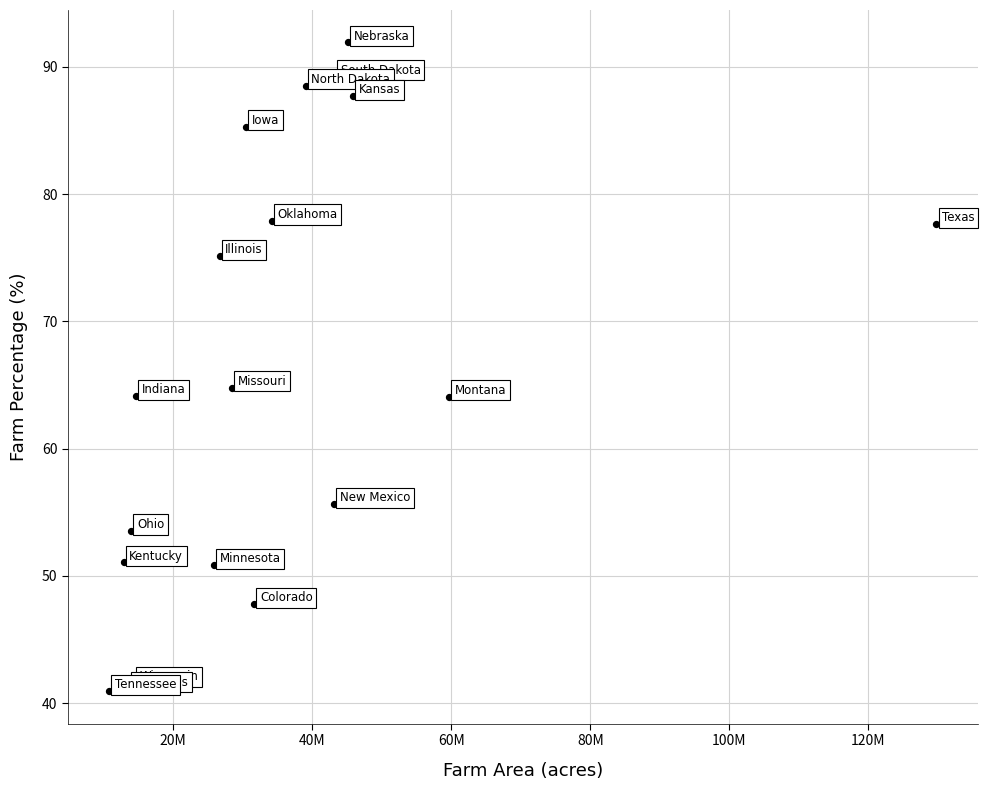

What Y value in the scatter plot is closest to 66?

64.8